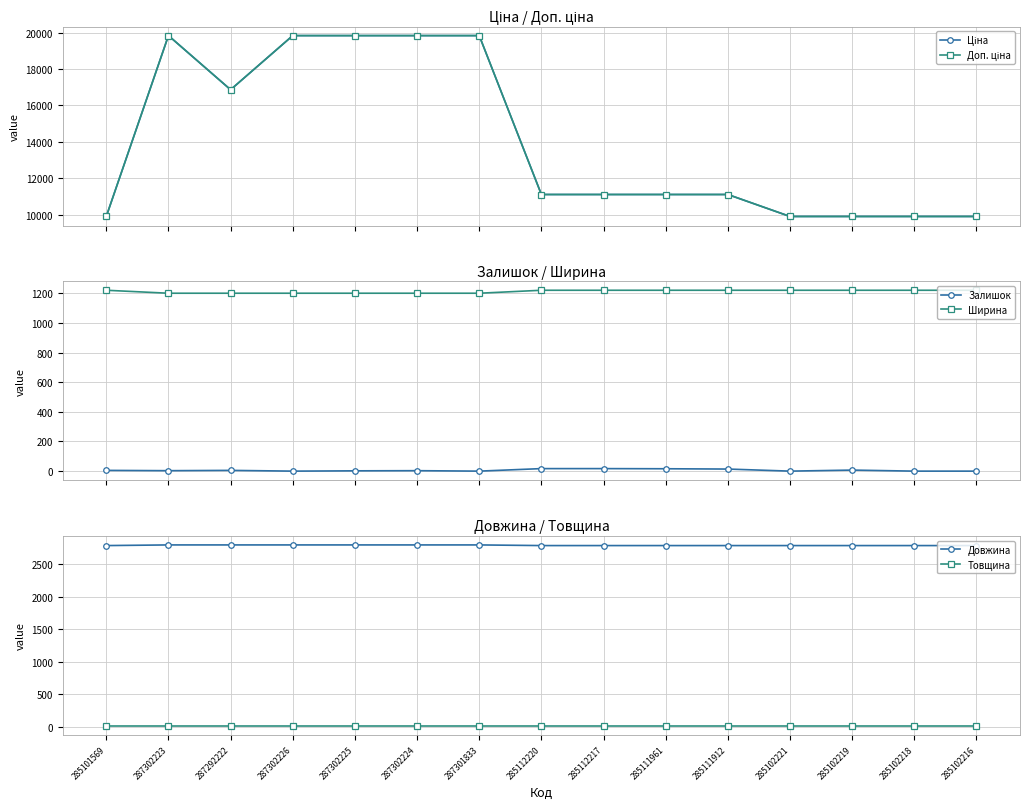

The value of Залишок at 285101569 is 5.0. True or false?

True